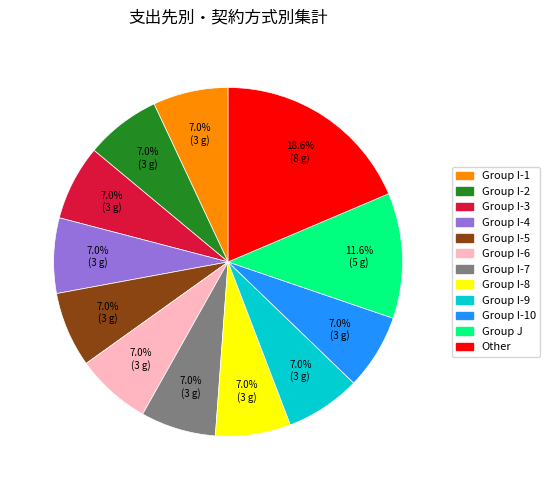

Do Group I-10 and Group I-9 together represent more than half of the pie?

No